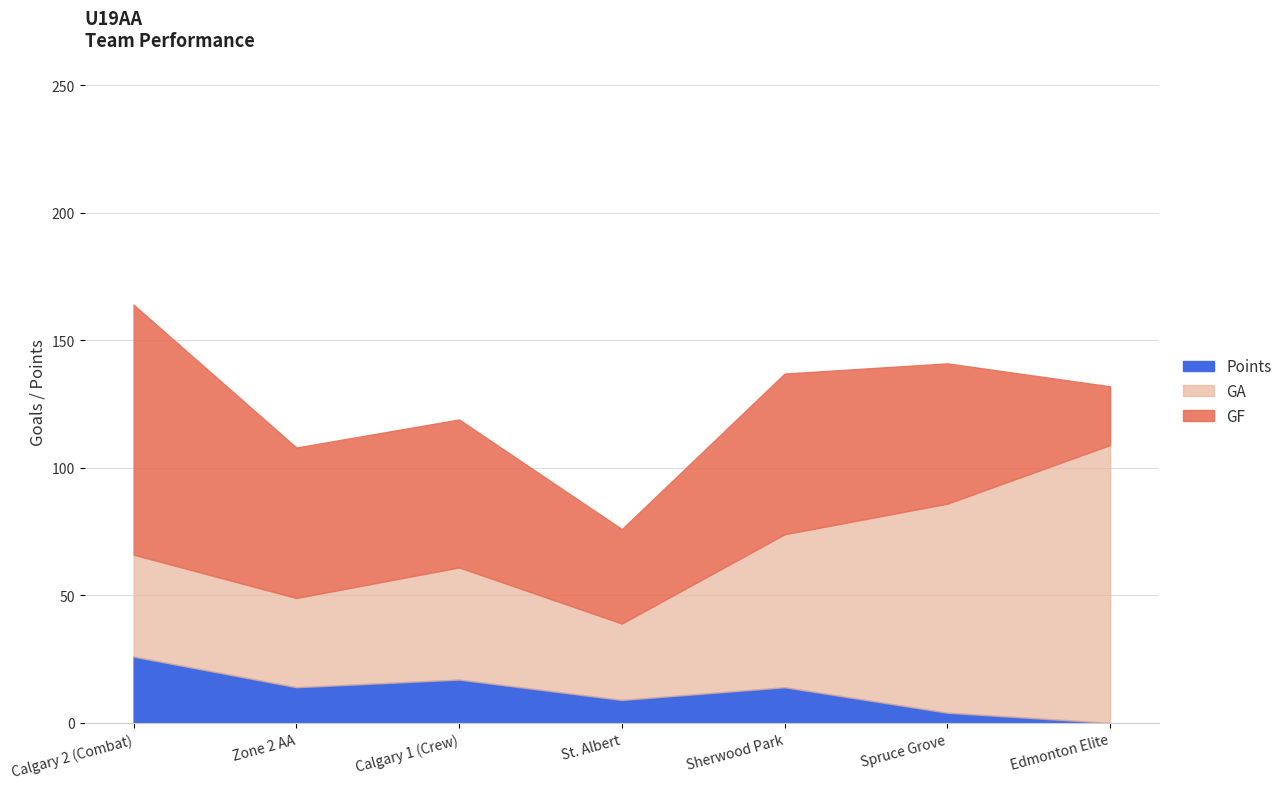

In GF, how many points are higher than both neighbors (excluding endpoints)?

1